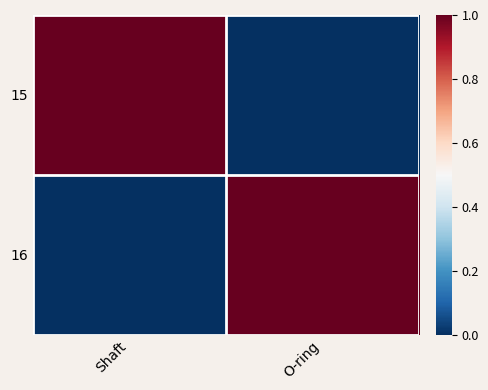

At which category is the sum across all series the highest?

Shaft